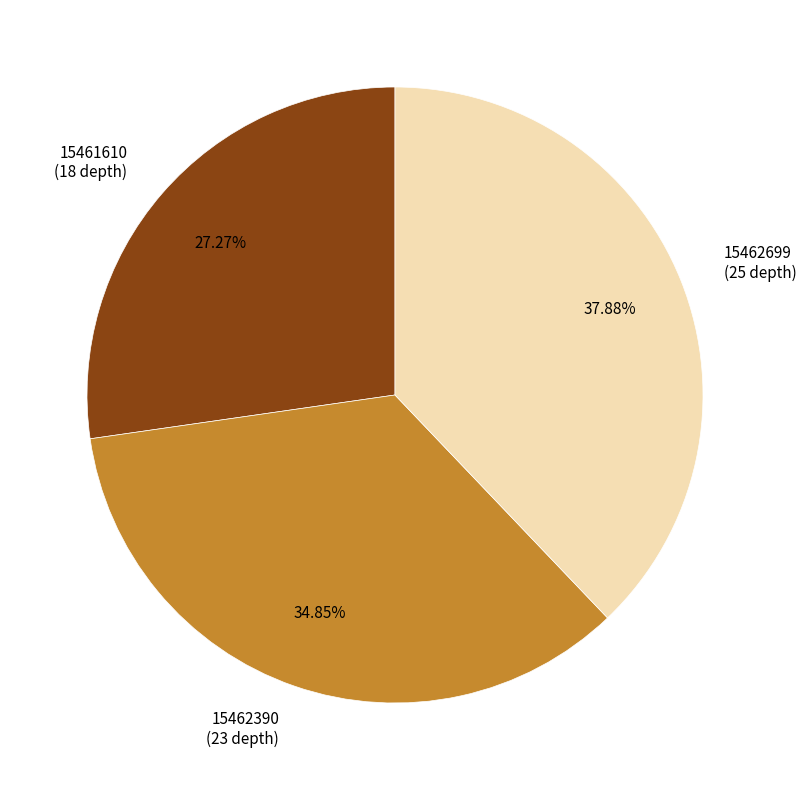

Is there any slice that represents more than half of the pie?

No